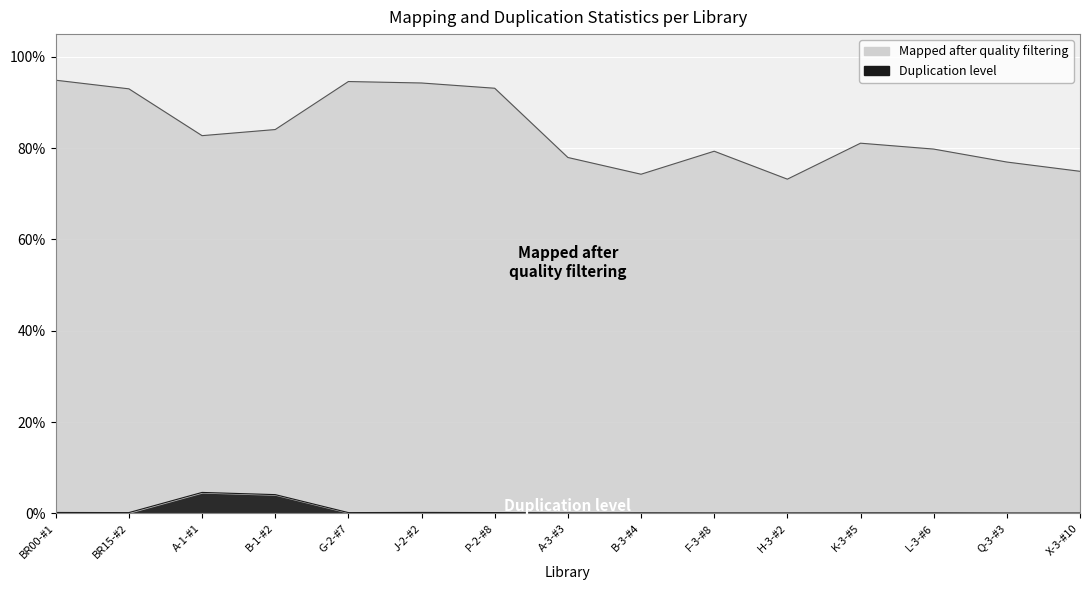

Which series has the largest total across all categories?

Mapped after quality filtering